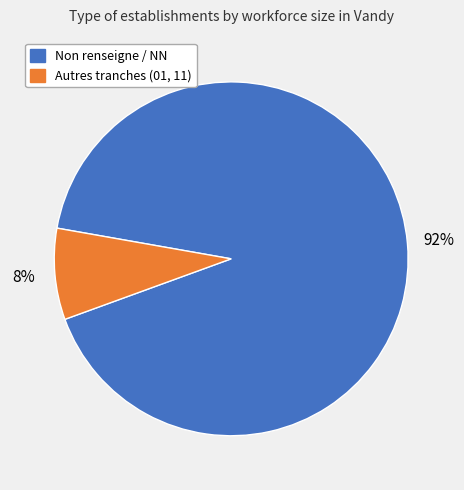

To the nearest percent, what is the average slice percentage?

50%